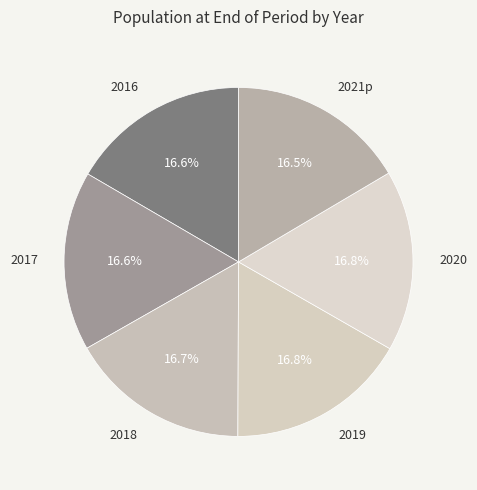

How many segments does this pie chart have?

6